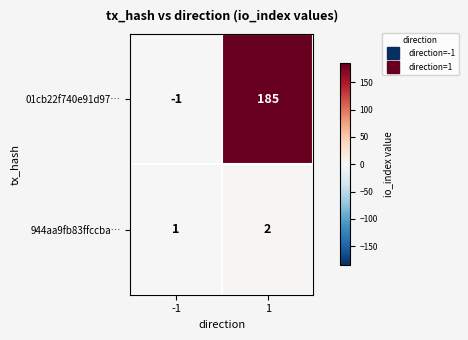

What is the difference between the 01cb22f740e91d97… values at -1 and 1?

186